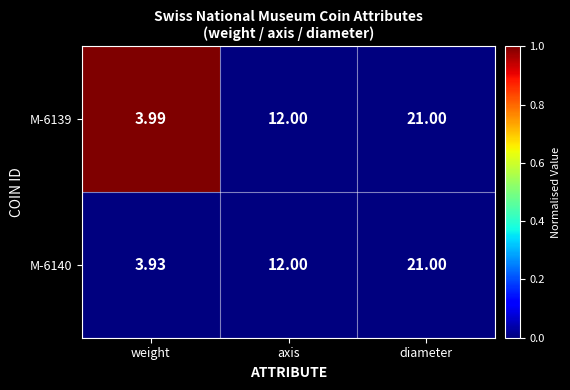

Rank the categories by M-6140 value from lowest to highest.

weight, axis, diameter